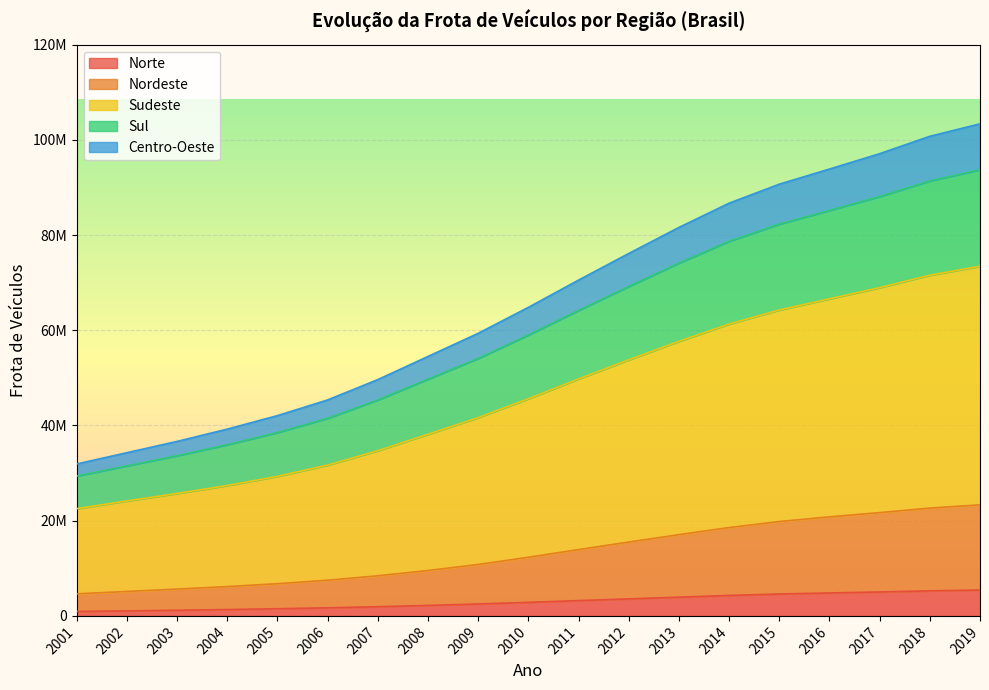

Which series has the largest total across all categories?

Sudeste